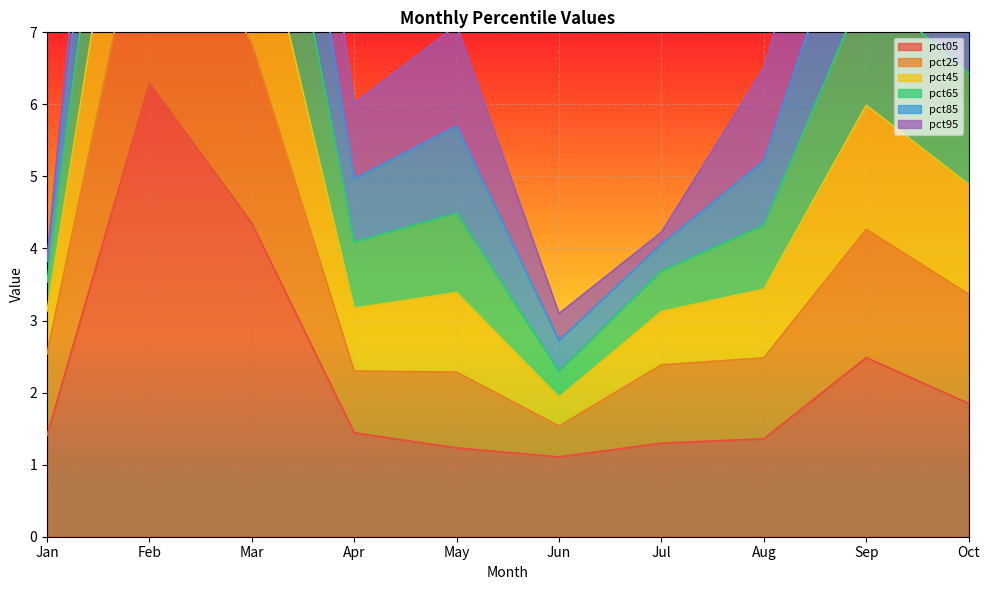

Is it true that pct05 equals 1.8 at Oct?

True